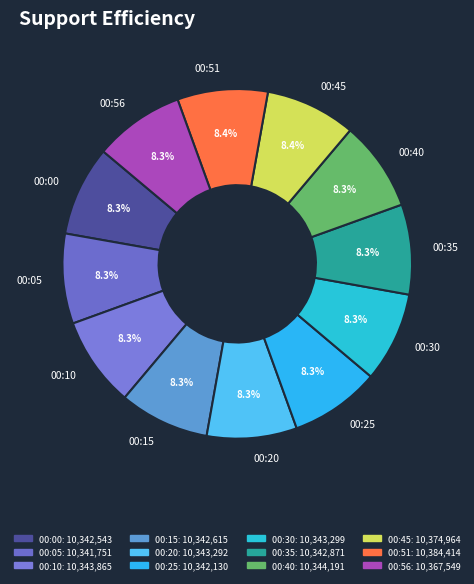

The 00:25 slice represents 8% of the pie. True or false?

True